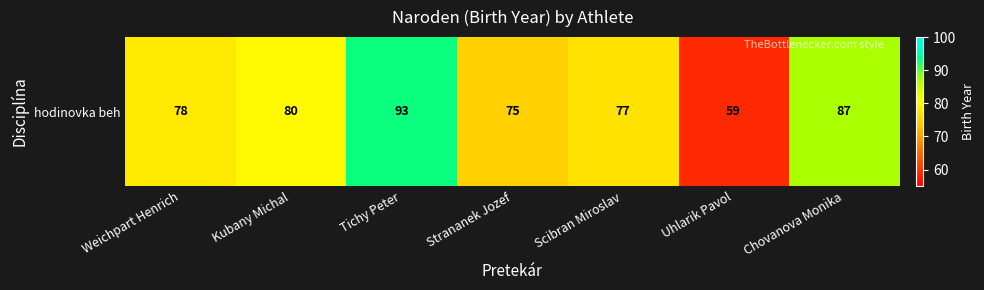

Rank the categories by value from lowest to highest.

Uhlarik Pavol, Strananek Jozef, Scibran Miroslav, Weichpart Henrich, Kubany Michal, Chovanova Monika, Tichy Peter